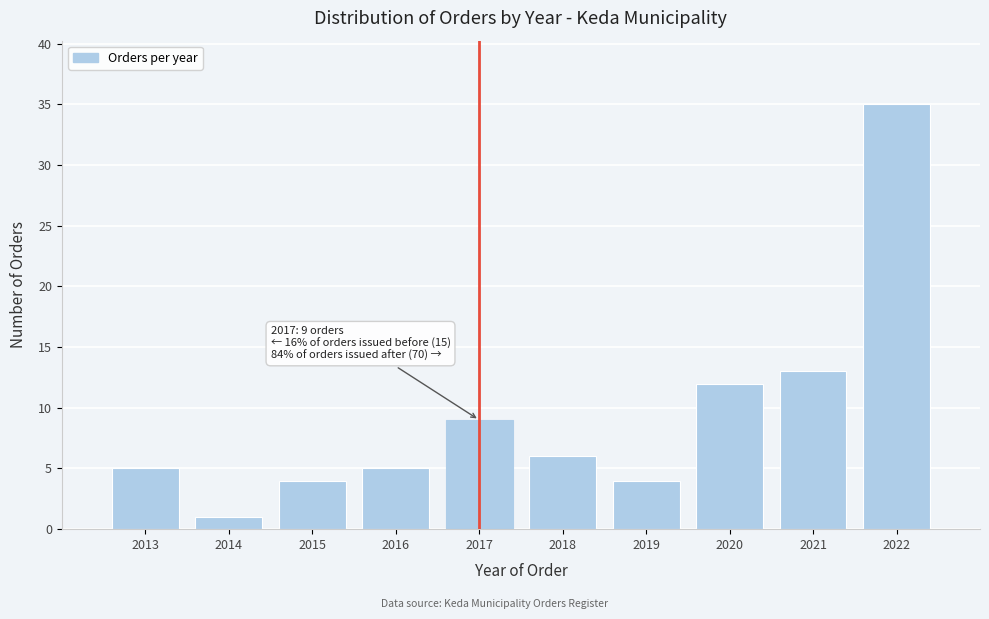

Reading right to left, transcribe all the data shown in this chart.

35	13	12	4	6	9	5	4	1	5